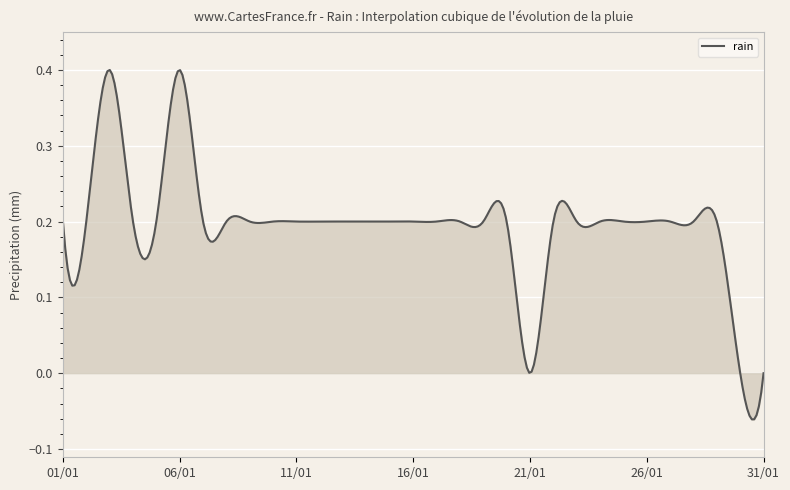

What is the difference between the maximum and minimum values?

0.5